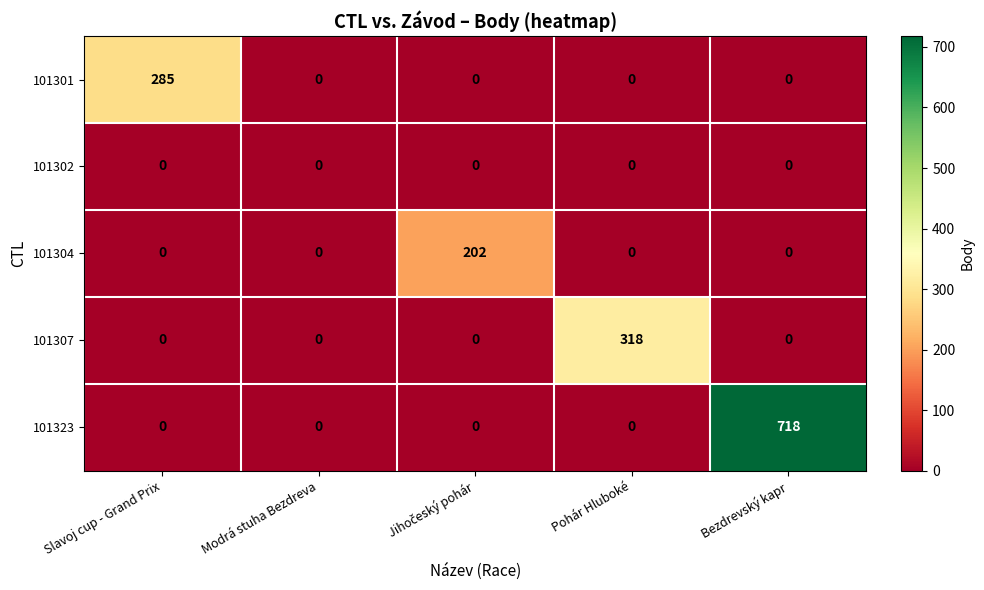

What is the total value across all series at Slavoj cup - Grand Prix?

285